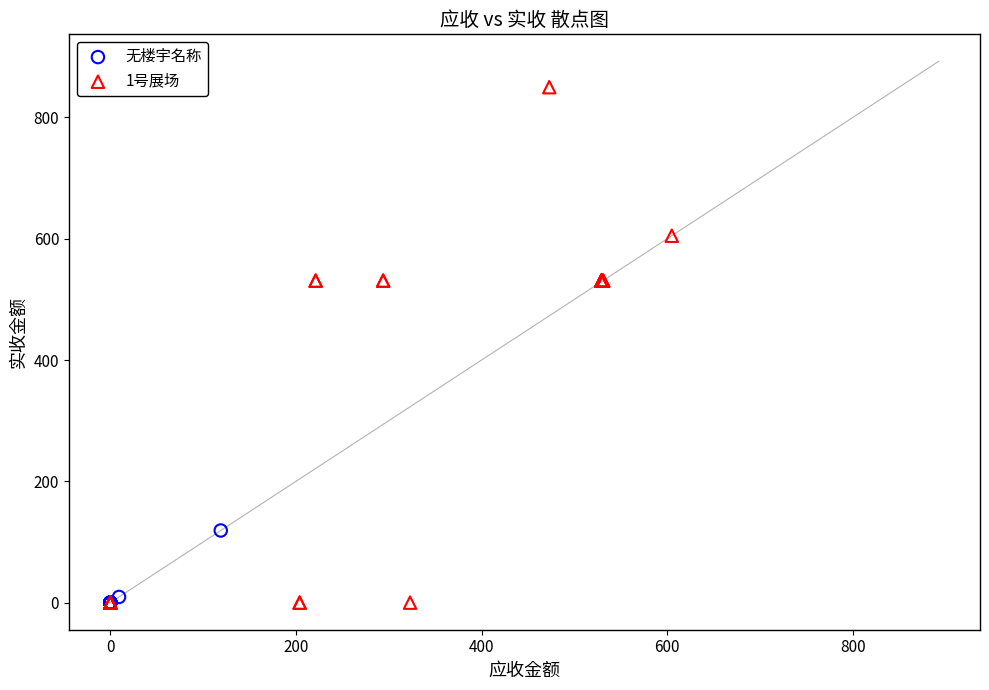

Which series has the largest Y range (max minus min)?

1号展场